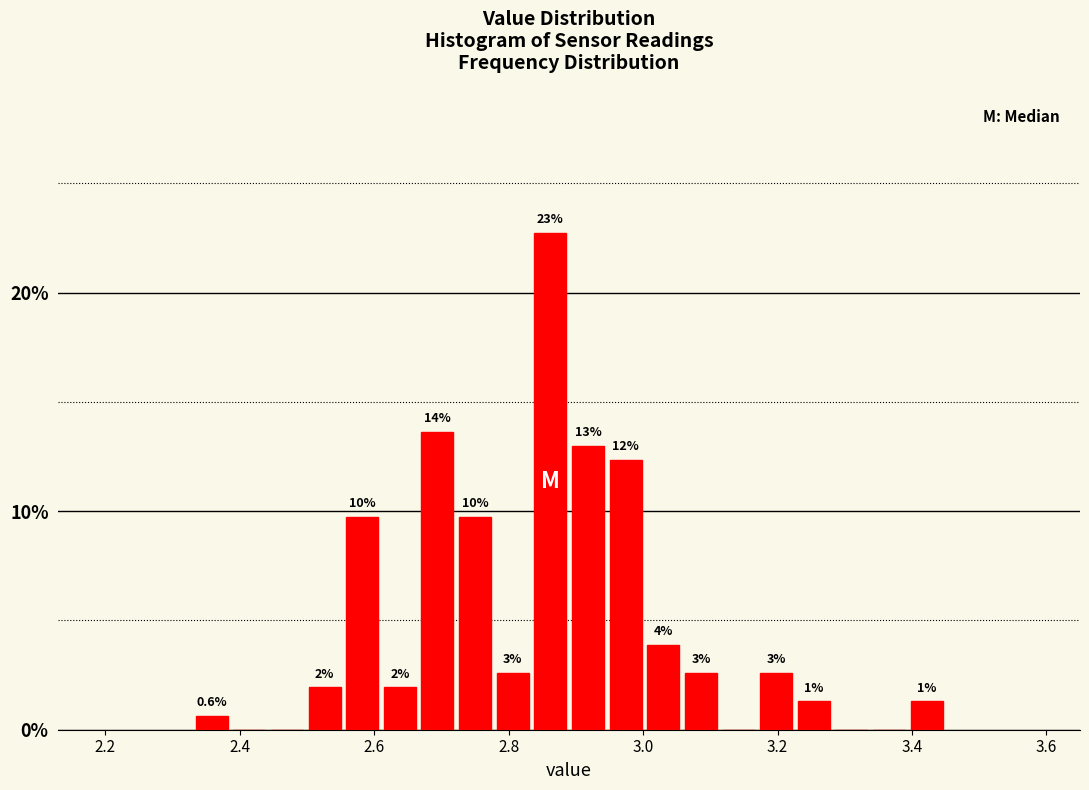

Around what value on the x-axis is the tallest bar? Give the approximate position of its centre, as read against the axis.

2.86